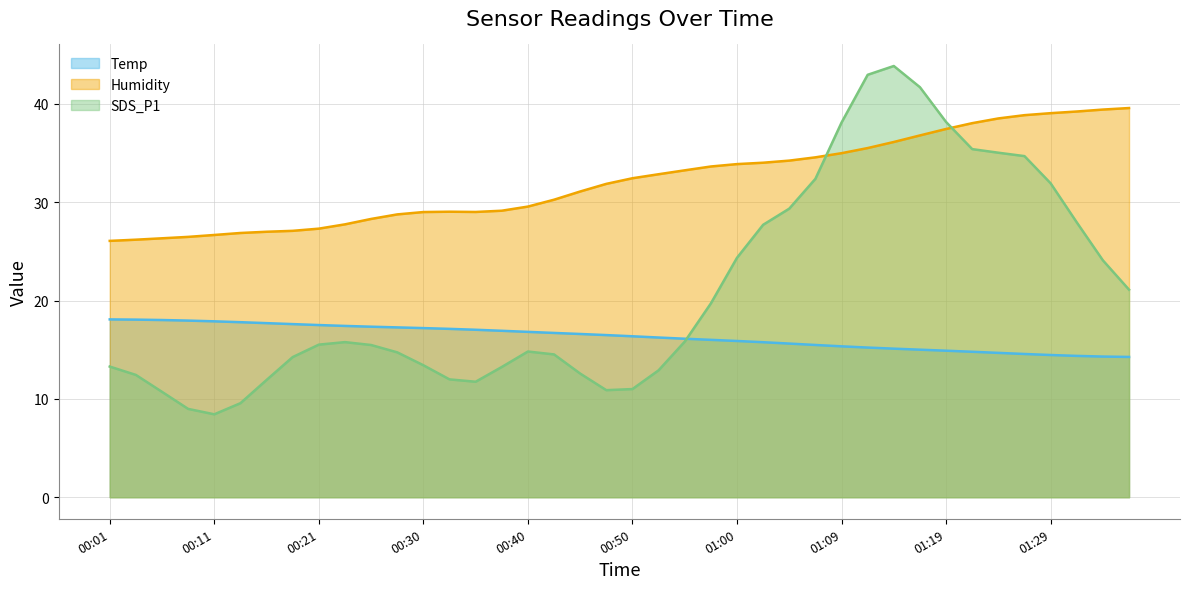

What is the difference between the Temp values at 00:30 and 00:28?

0.1